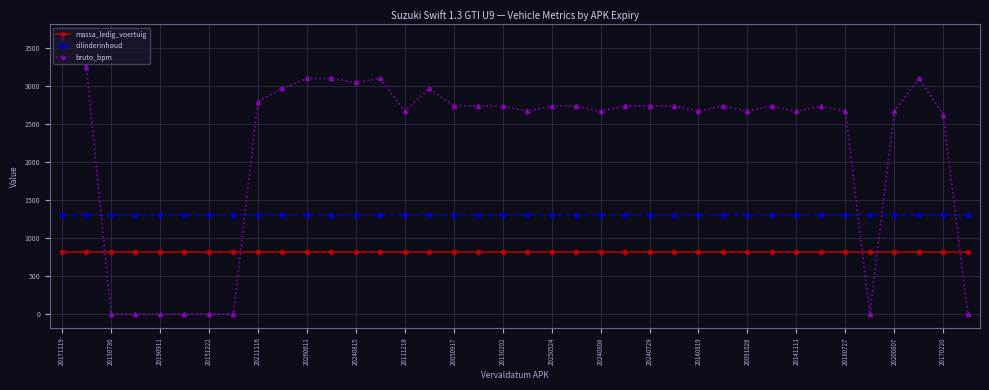

Which series ends up on top after the final intersection of cilinderinhoud and bruto_bpm?

cilinderinhoud